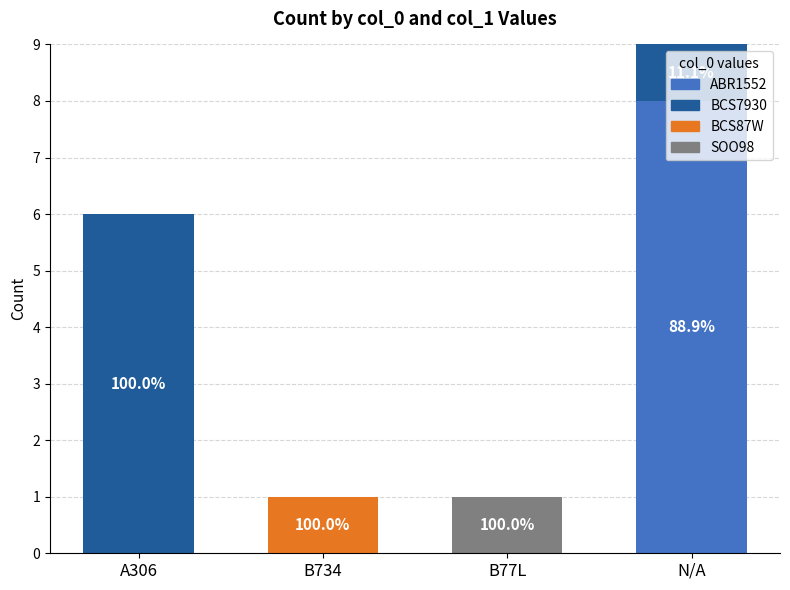

What is the maximum value for ABR1552?

8